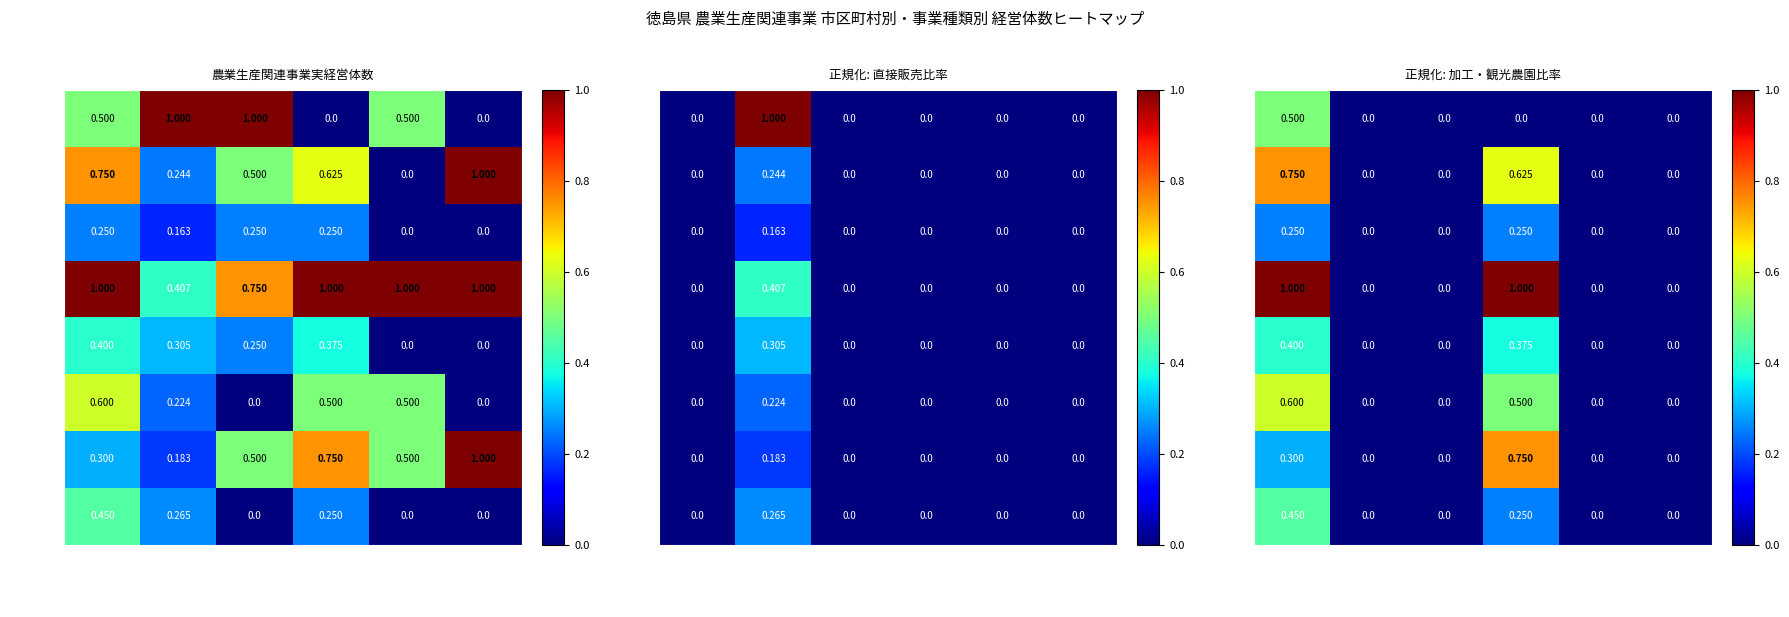

What is the sum of all 三好市 values?

0.7